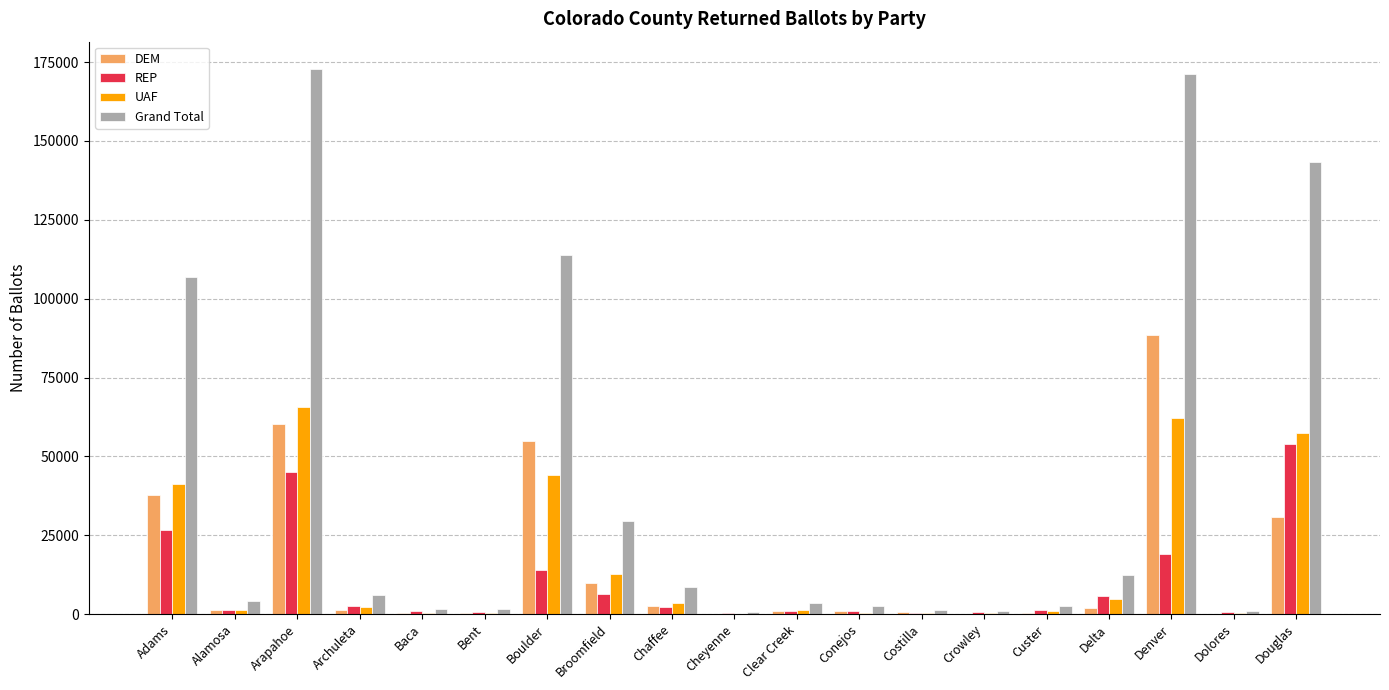

How many distinct data groups are displayed?

4